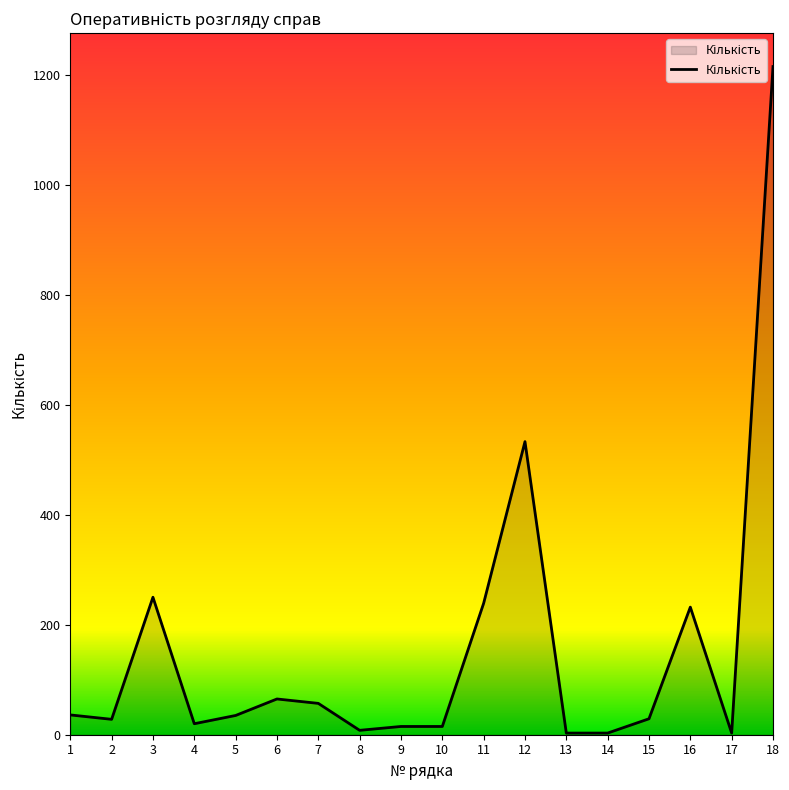

What is the difference between the maximum and minimum values?

1212